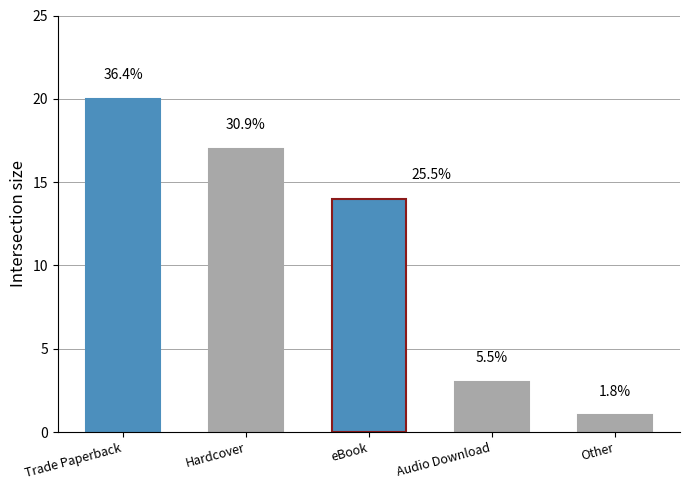

Count the values in the range 3 to 17.

3